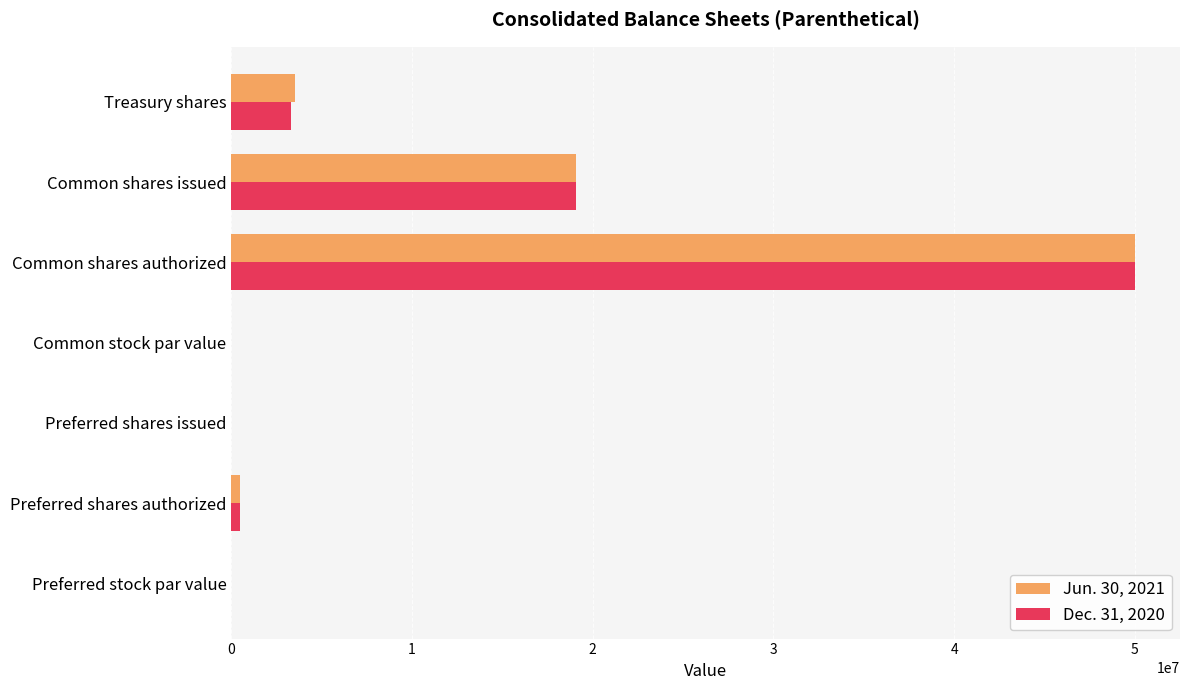

What is the total value across all series at Common shares issued?

38095096.0